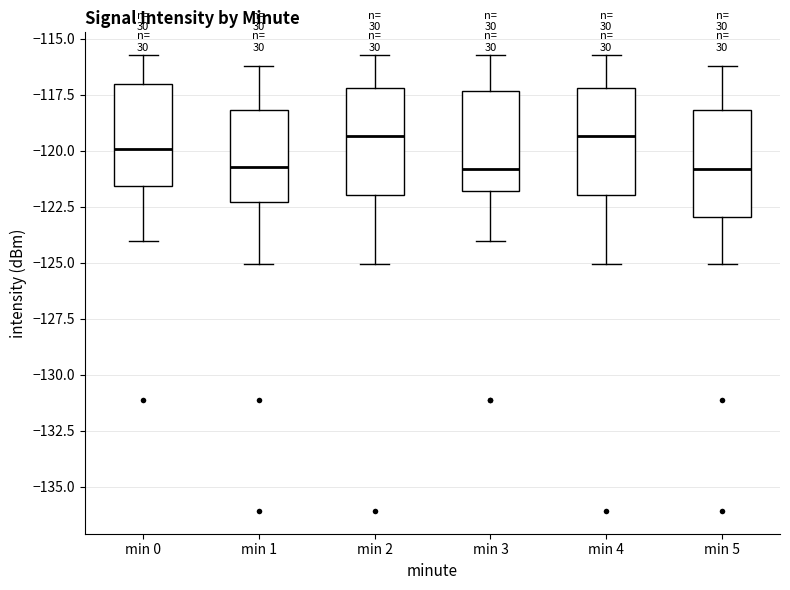

Reading left to right, read every box against the y-axis: the position of its median line, the range the box covers, and the ends of its whiskers. The values are not printed on the chart, so give them approximately, as read against the axis.

min 0: median -120.0, box -121.5 to -117.0, whiskers -124.0 to -115.5
min 1: median -120.5, box -122.5 to -118.0, whiskers -125.0 to -116.0
min 2: median -119.5, box -122.0 to -117.0, whiskers -125.0 to -115.5
min 3: median -121.0, box -122.0 to -117.5, whiskers -124.0 to -115.5
min 4: median -119.5, box -122.0 to -117.0, whiskers -125.0 to -115.5
min 5: median -121.0, box -123.0 to -118.0, whiskers -125.0 to -116.0